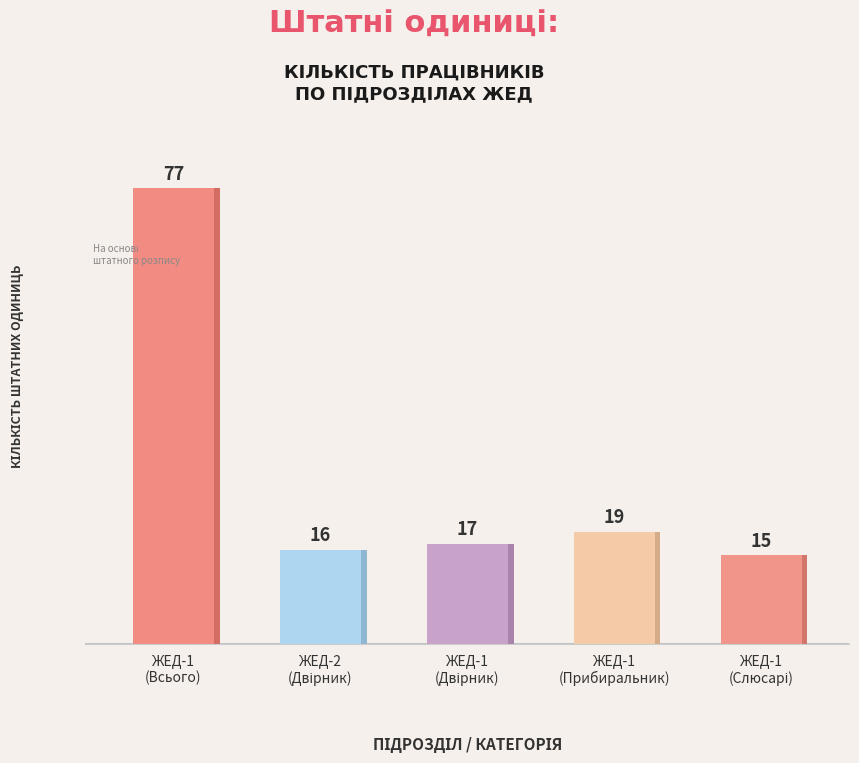

Are the bars grouped side by side (vs. stacked)?

No